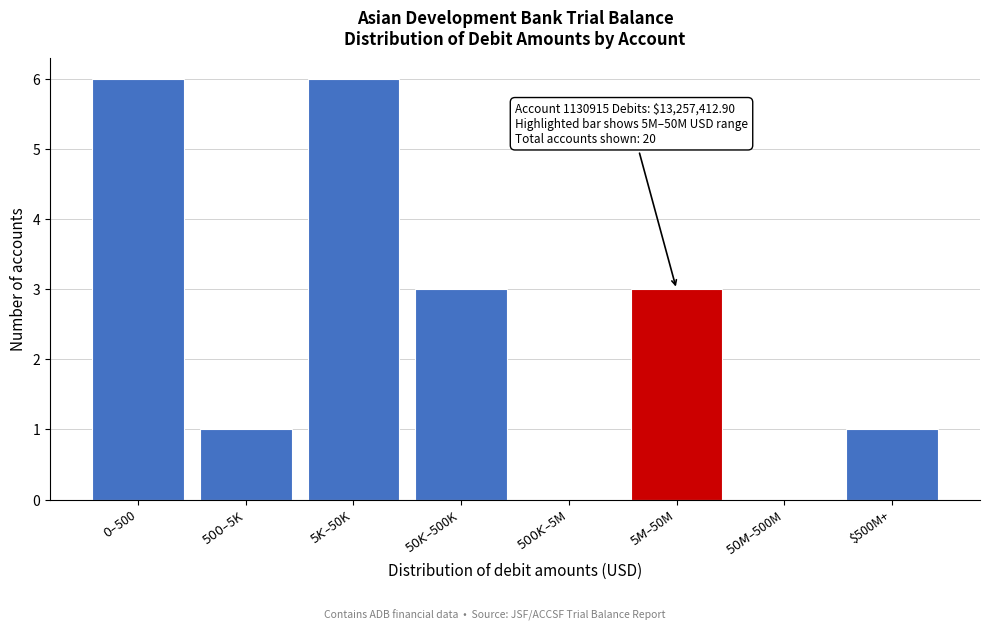

What is the greatest value displayed?

6